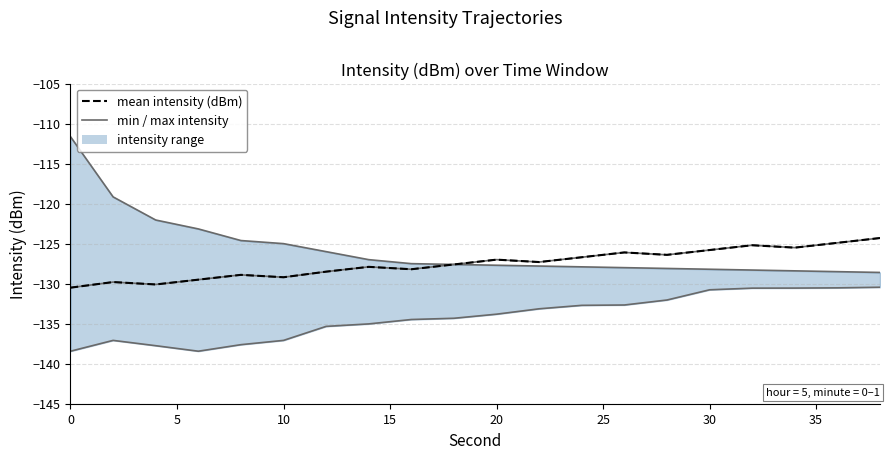

What is the smallest value displayed?

-138.4